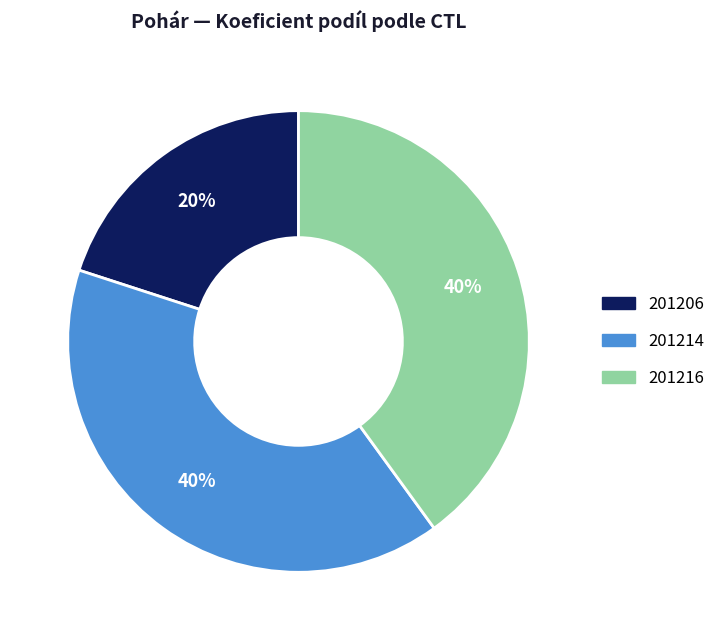

What percentage is the 201206 slice, to the nearest percent?

20%